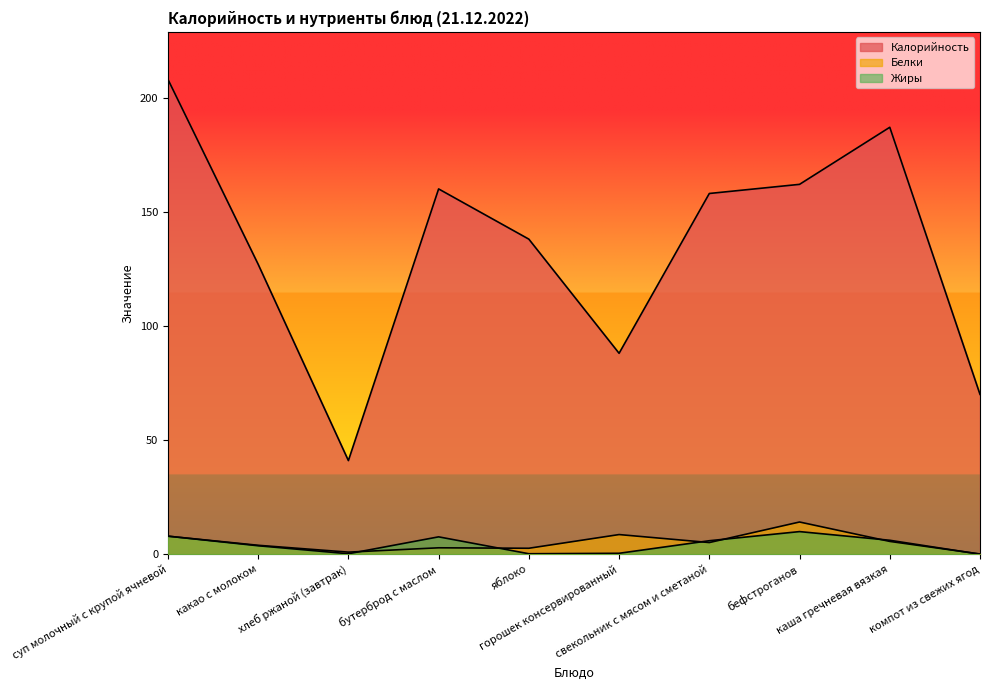

Is the value of Белки at свекольник с мясом и сметаной greater than the value of Жиры at бефстроганов?

No